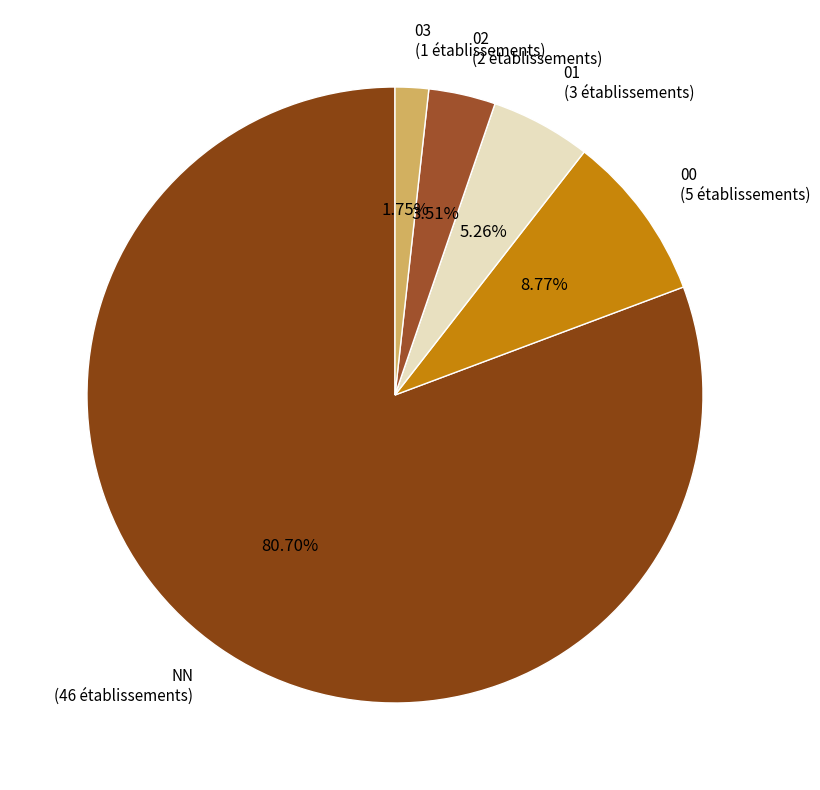

How much of the chart is everything except 02?

96.5%